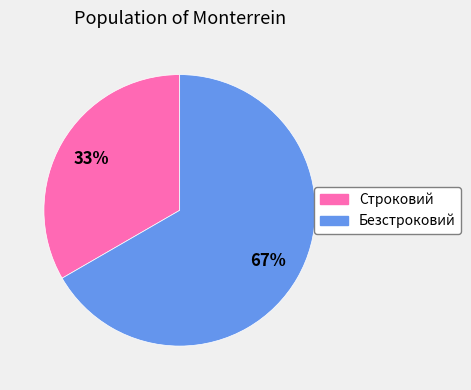

Rank the categories by value from highest to lowest.

Безстроковий, Строковий